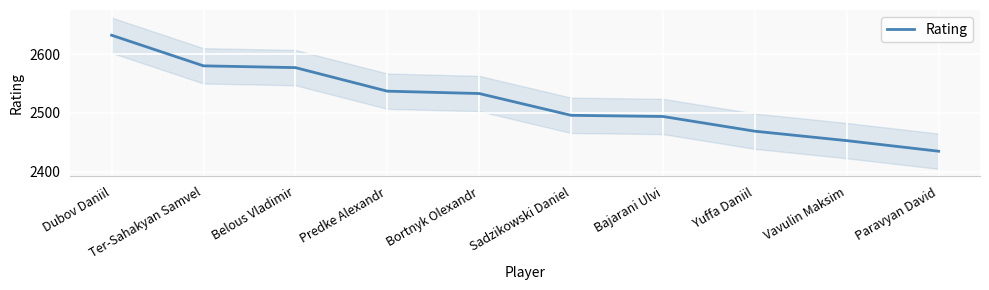

What is the greatest value displayed?

2632